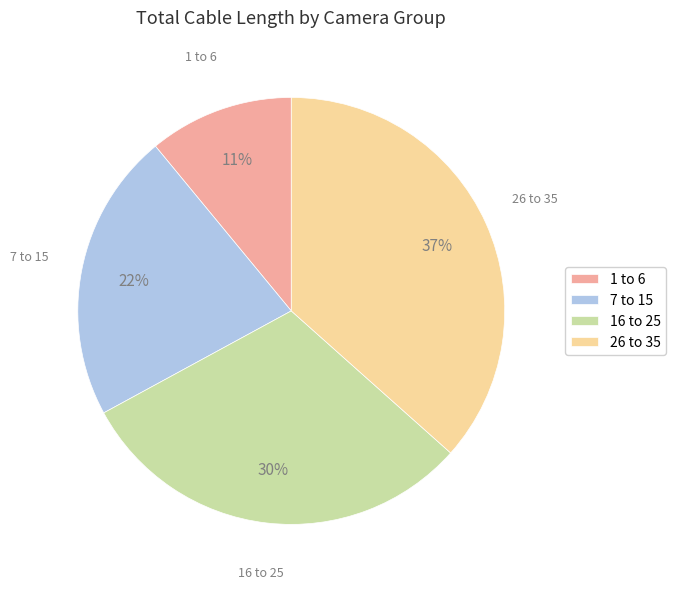

How many segments does this pie chart have?

4